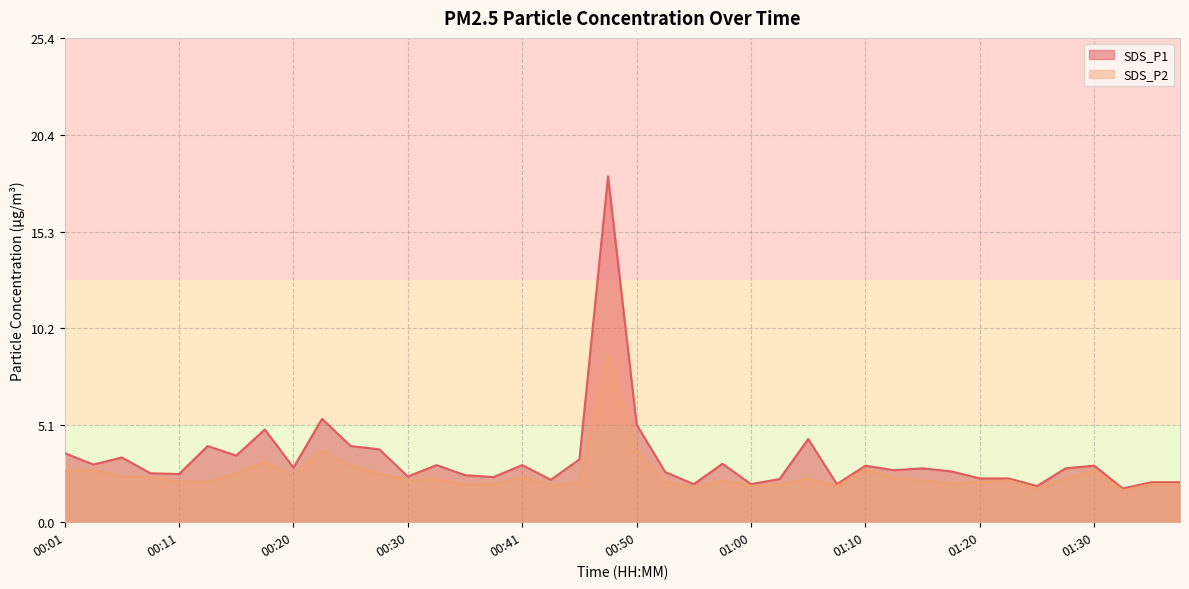

How many data points in SDS_P2 are above 2?

29